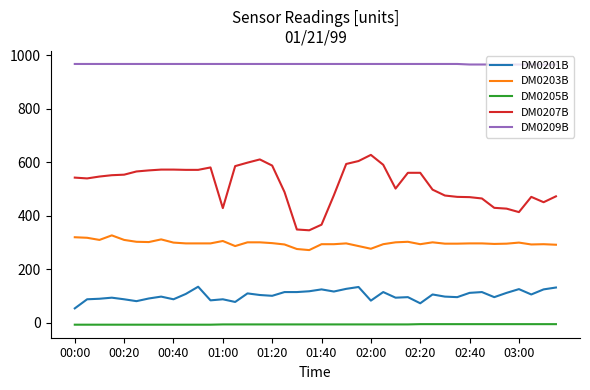

True or false: DM0207B and DM0203B cross at least once.

False